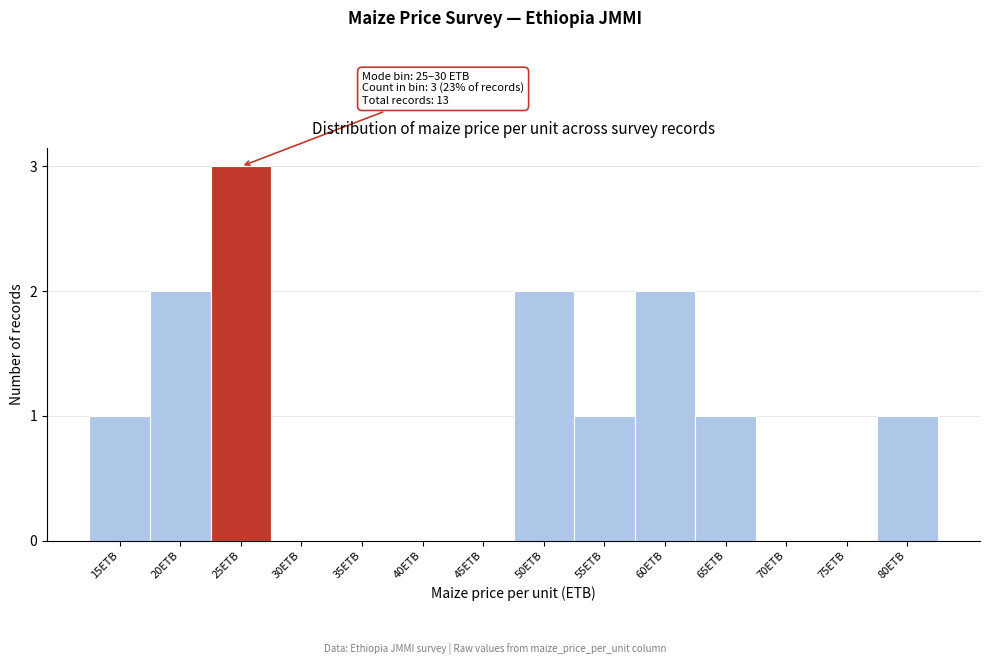

Reading right to left, list all the values displayed in this chart.

80ETB=1	75ETB=0	70ETB=0	65ETB=1	60ETB=2	55ETB=1	50ETB=2	45ETB=0	40ETB=0	35ETB=0	30ETB=0	25ETB=3	20ETB=2	15ETB=1